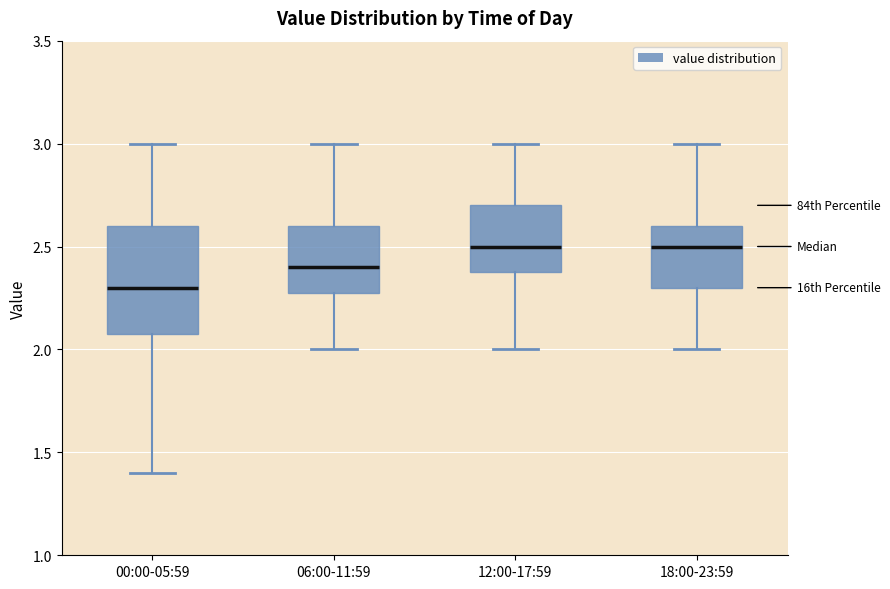

Where does the lower whisker of the box for 18:00-23:59 end on the y-axis? The values are not printed on the chart, so give them approximately, as read against the axis.

2.0